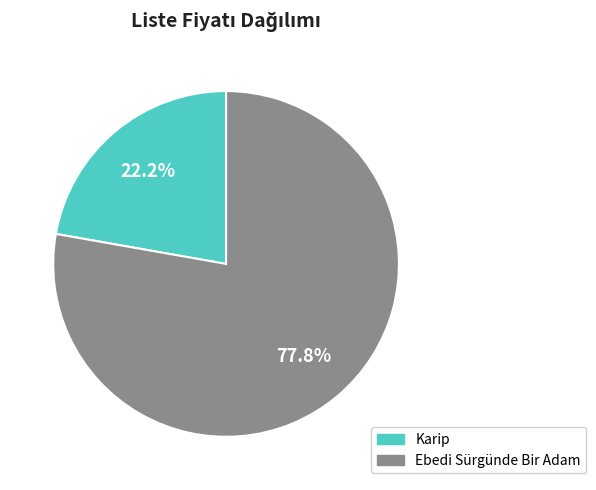

Combined, what portion of the pie is Karip and Ebedi Sürgünde Bir Adam?

100.0%